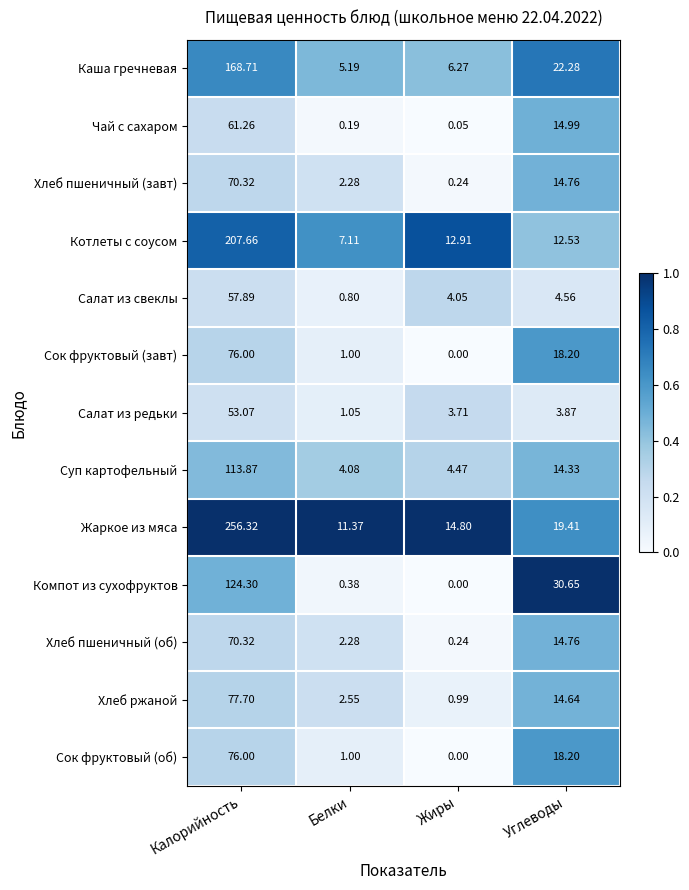

Between Калорийность and Углеводы, which series saw the biggest shift?

Жаркое из мяса